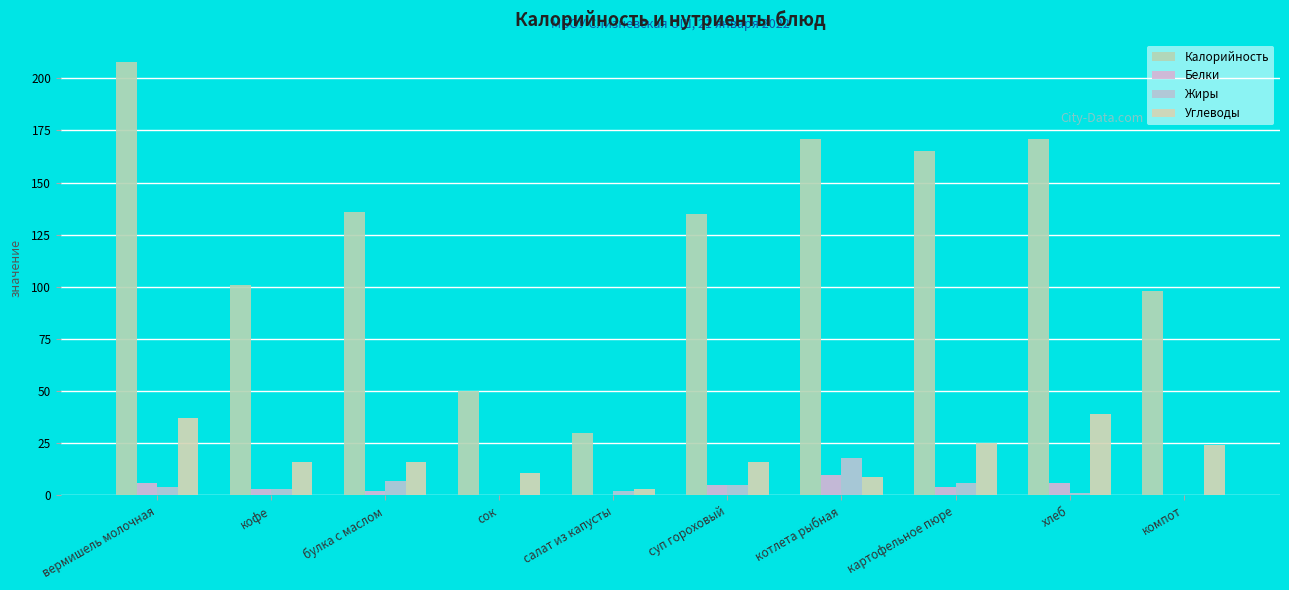

What position from the left is компот?

10